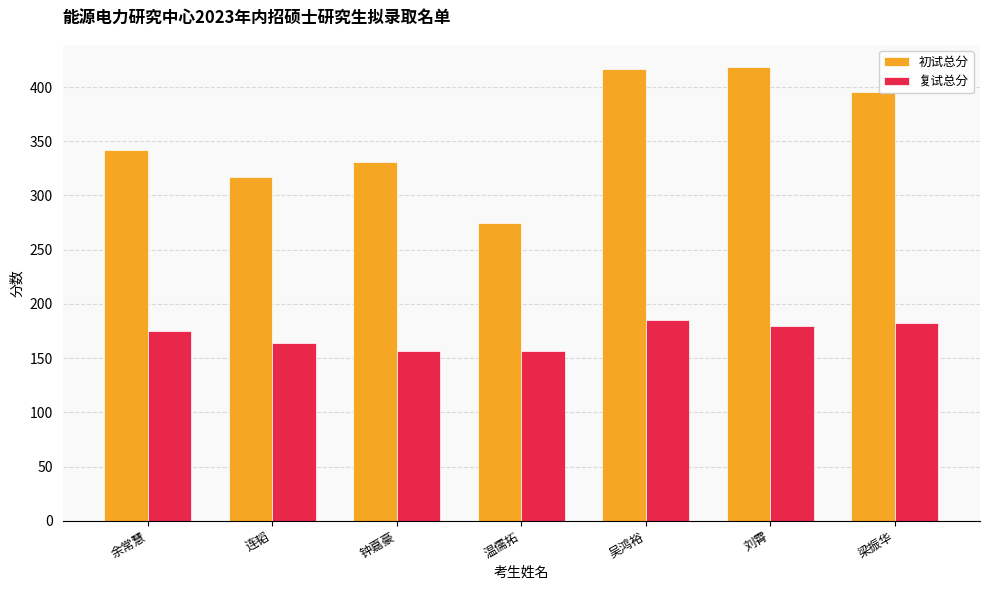

Is the value of 复试总分 at 钟嘉豪 greater than the value of 初试总分 at 连韬?

No